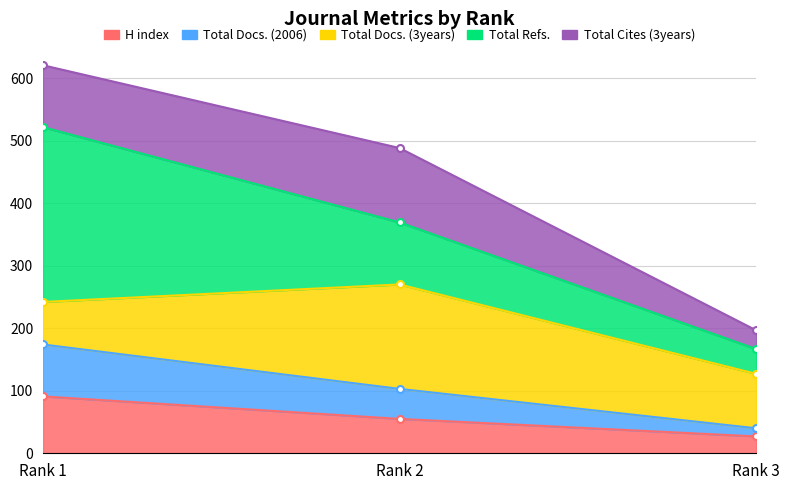

Where does the H index series first go above 55?

Rank 1